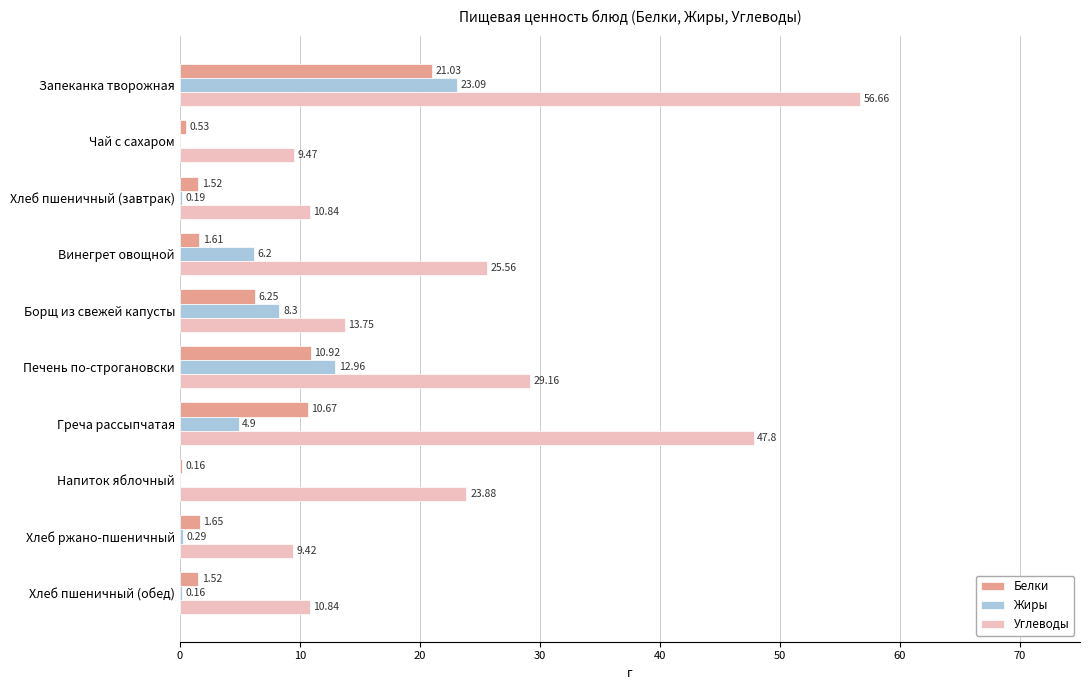

Is the value of Углеводы at Винегрет овощной greater than the value of Белки at Хлеб ржано-пшеничный?

Yes